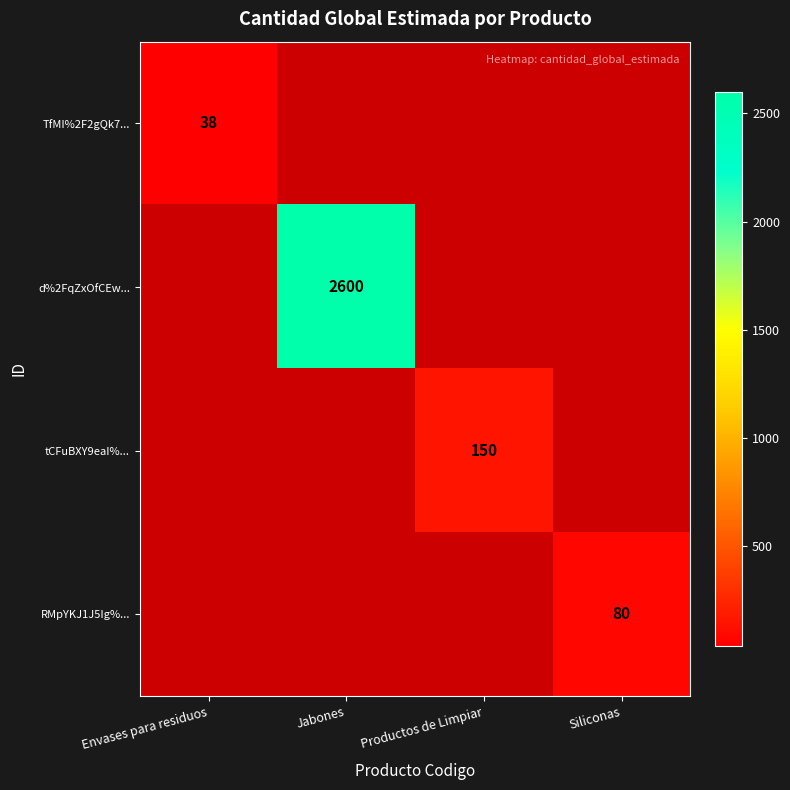

How many series are shown in this chart?

4